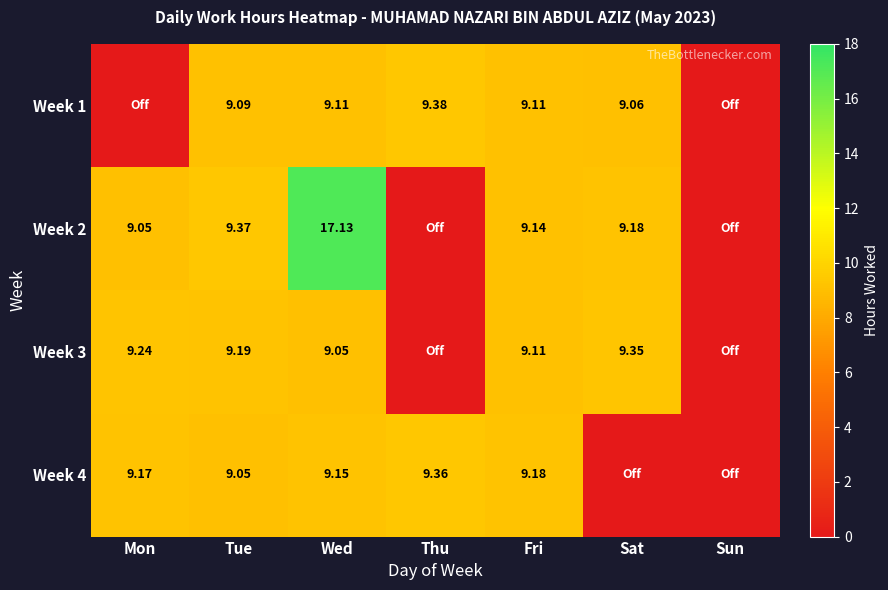

What is the greatest value displayed?

17.1